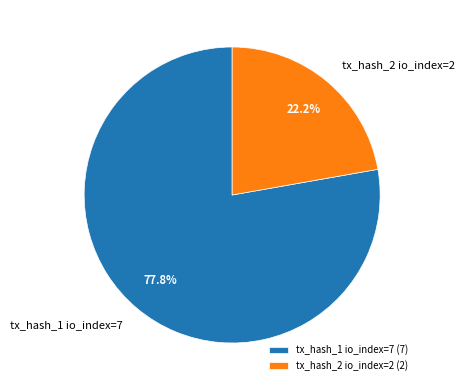

What is the total percentage of tx_hash_2 io_index=2 and tx_hash_1 io_index=7?

100.0%